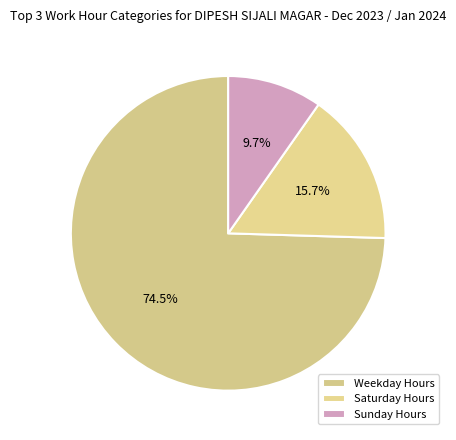

Count the number of slices in the pie.

3